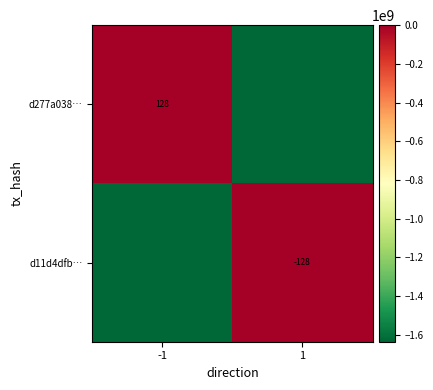

The d11d4dfb… series shows -227.4 at 1. True or false?

False